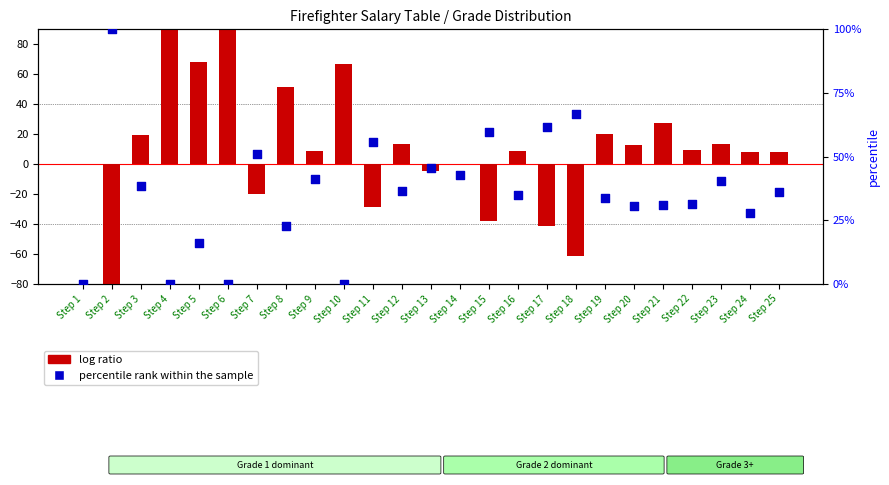

Which series has the largest total across all categories?

percentile rank within the sample